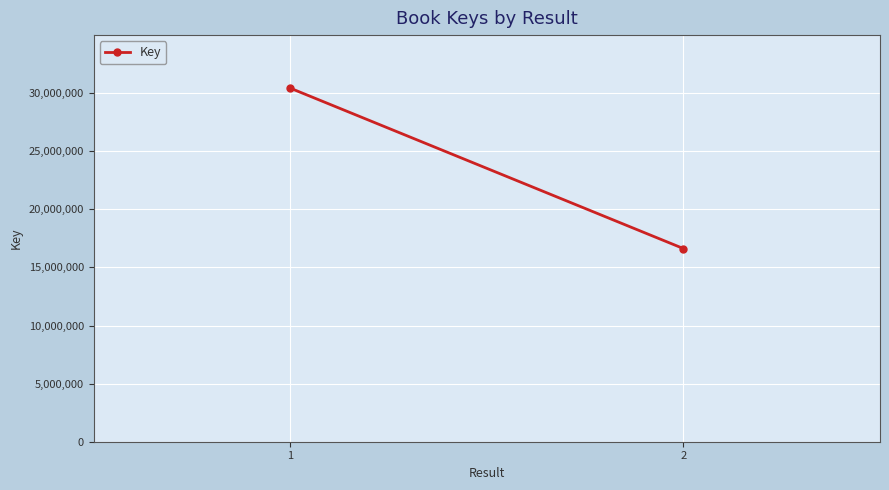

Reading left to right, transcribe all the data shown in this chart.

30424431	16621508